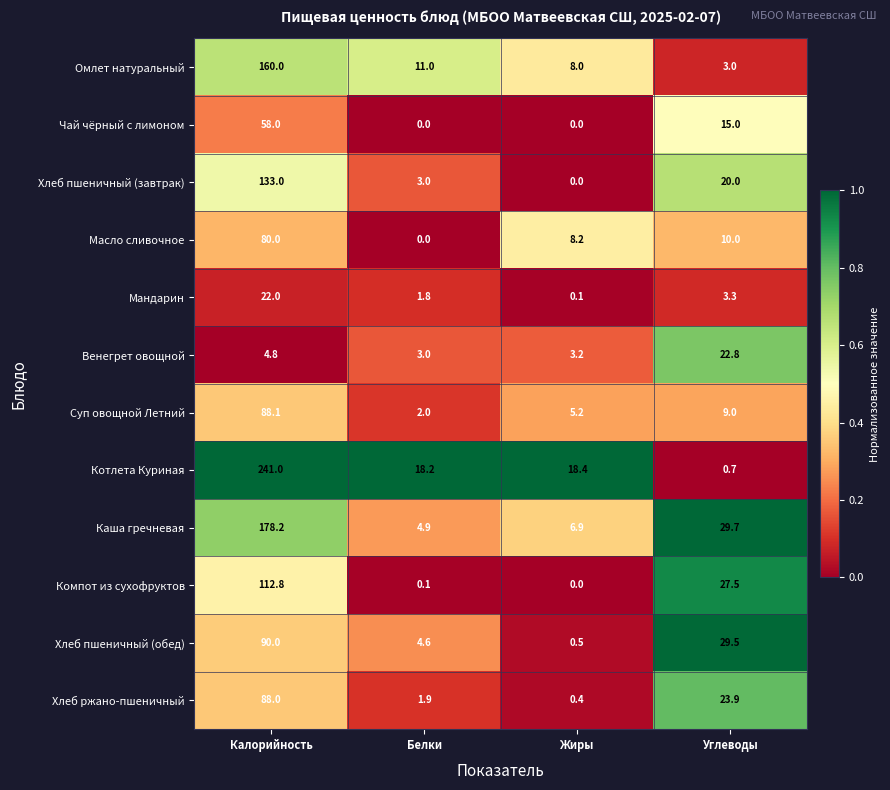

At which category is the sum across all series the highest?

Калорийность